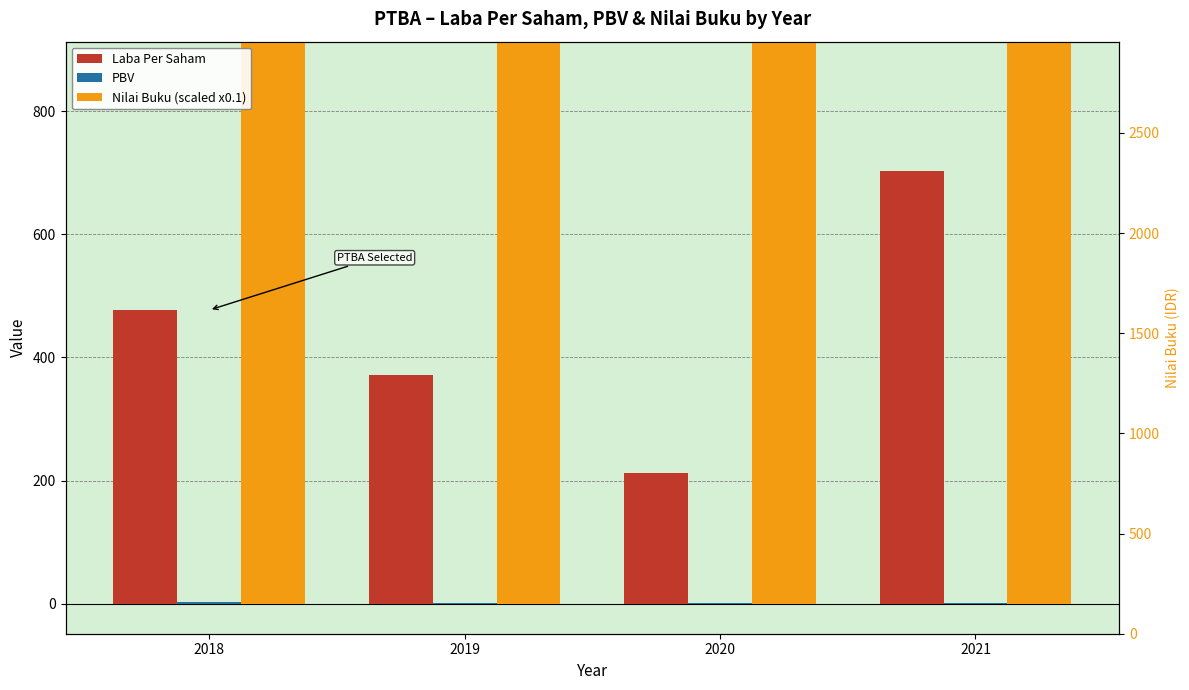

Reading right to left, transcribe all the data shown in this chart.

Laba Per Saham: 2021=702.0	2020=213.0	2019=371.0	2018=477.0
PBV: 2021=1.3	2020=1.9	2019=1.6	2018=2.8
Nilai Buku (scaled x0.1): 2021=2111.4	2020=1514.6	2019=1646.3	2018=1543.6